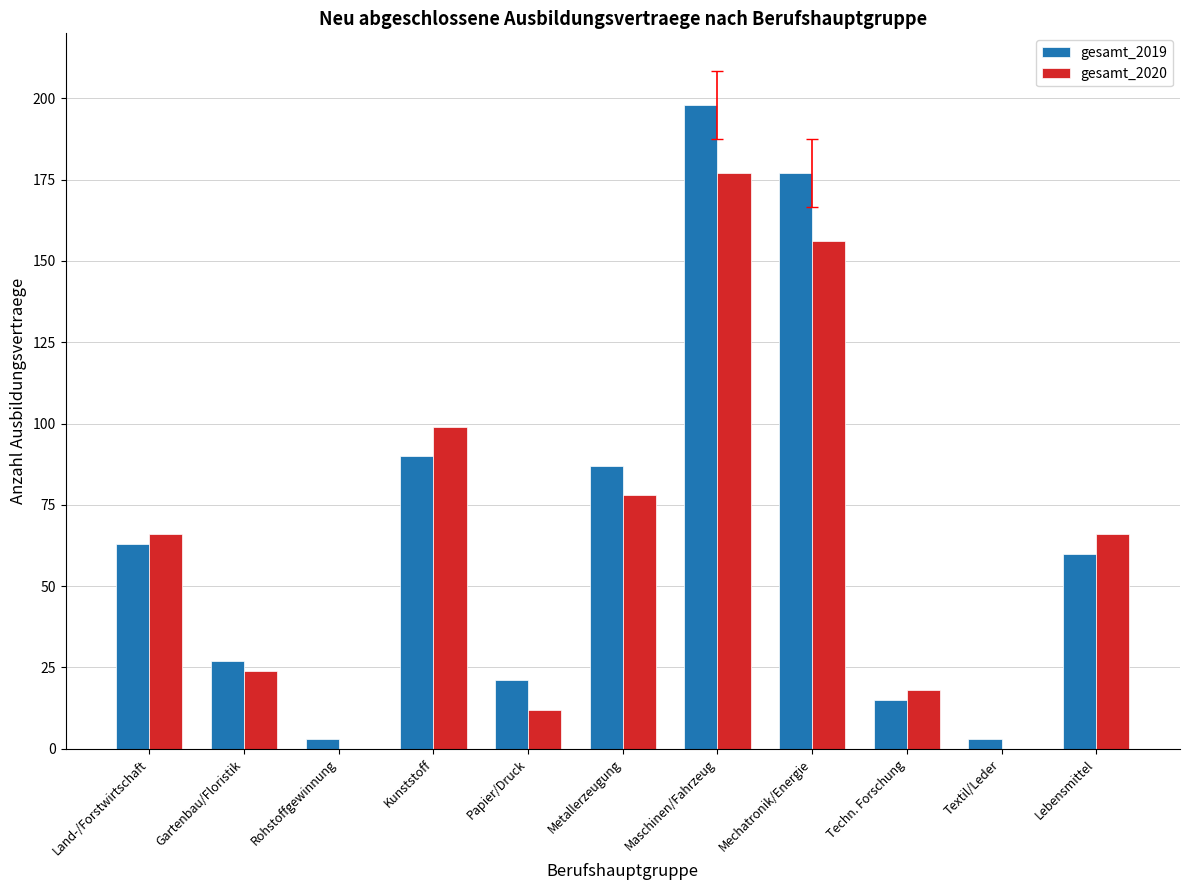

What is the maximum value for gesamt_2019?

198